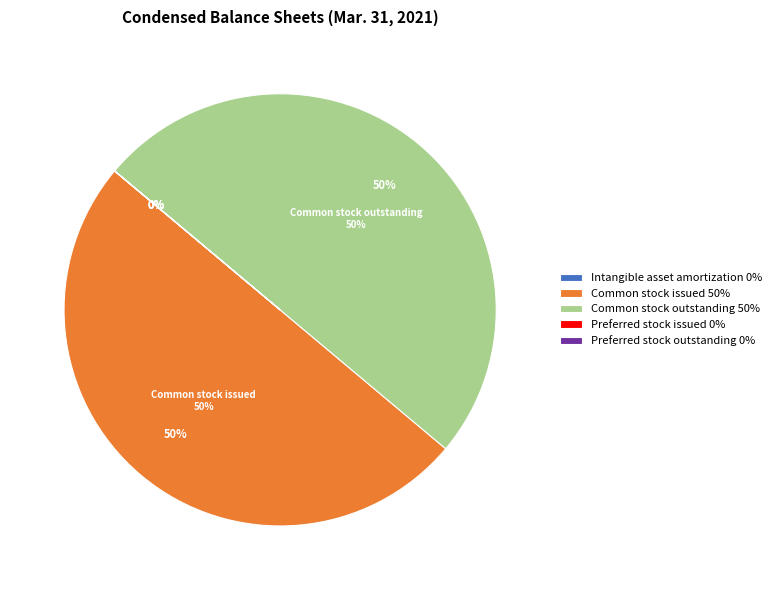

How much of the chart is everything except Common stock outstanding?

50.0%